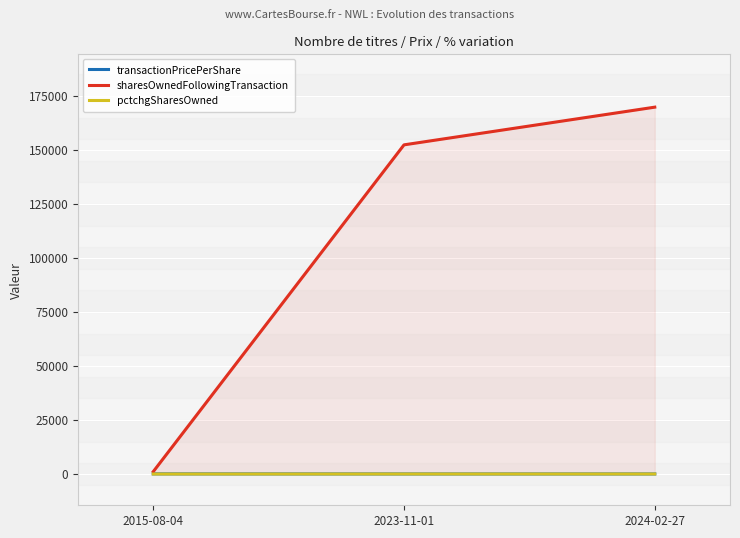

Between 2024-02-27 and 2015-08-04, which is larger?

2015-08-04